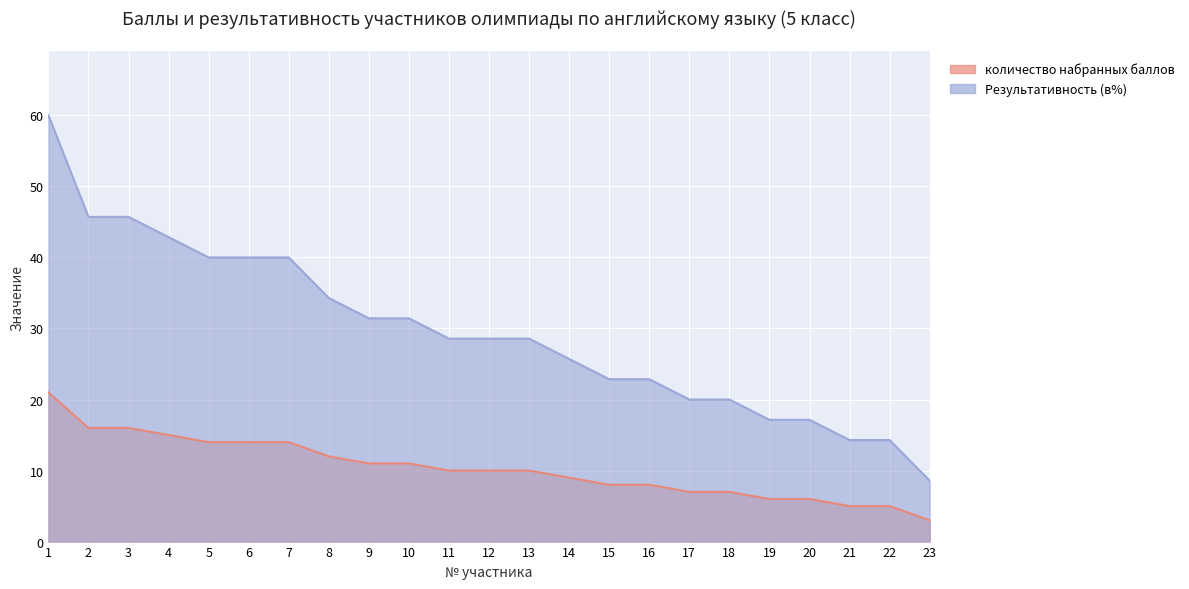

True or false: Результативность (в%) and количество набранных баллов intersect in this chart.

False